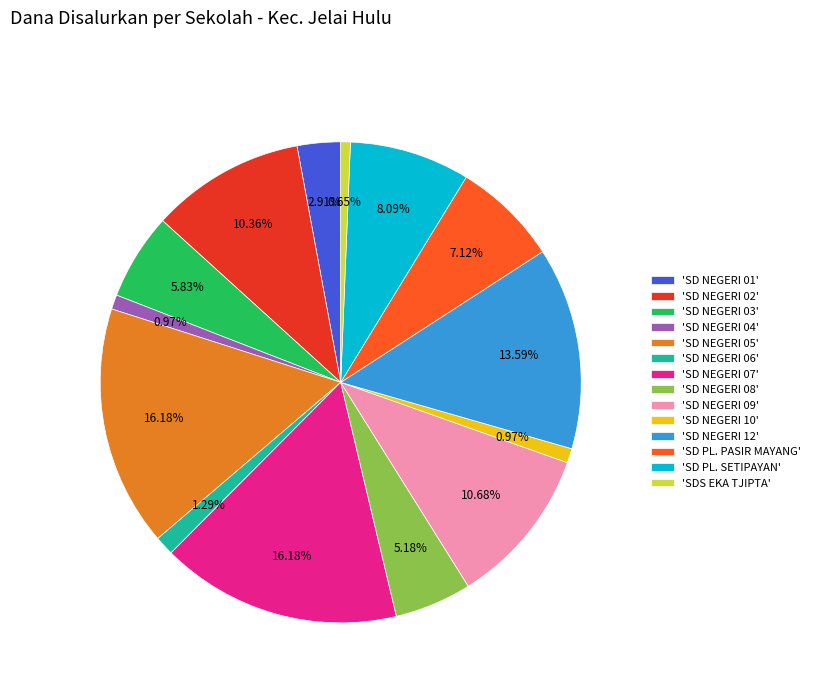

How many slices are in this pie chart?

14